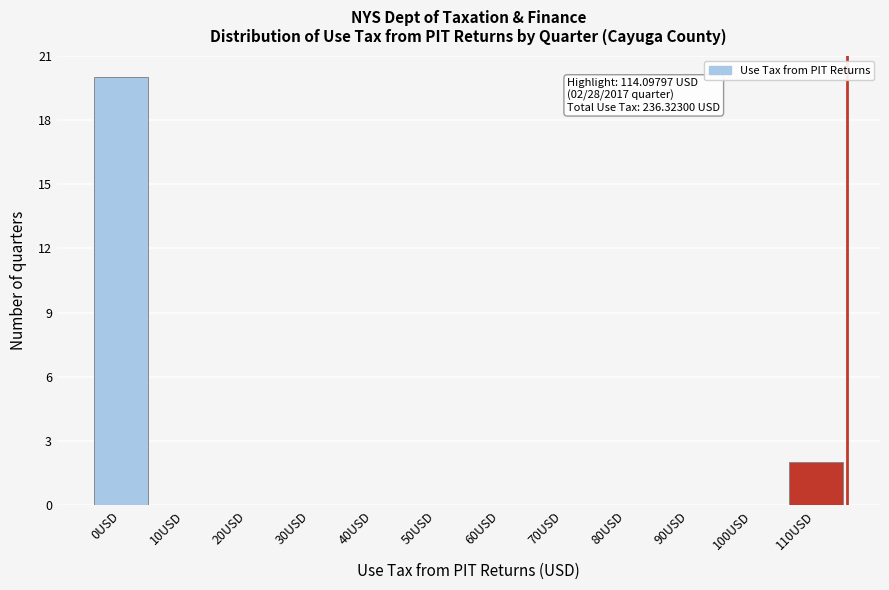

Reading left to right, transcribe all the data shown in this chart.

0USD=20	10USD=0	20USD=0	30USD=0	40USD=0	50USD=0	60USD=0	70USD=0	80USD=0	90USD=0	100USD=0	110USD=2